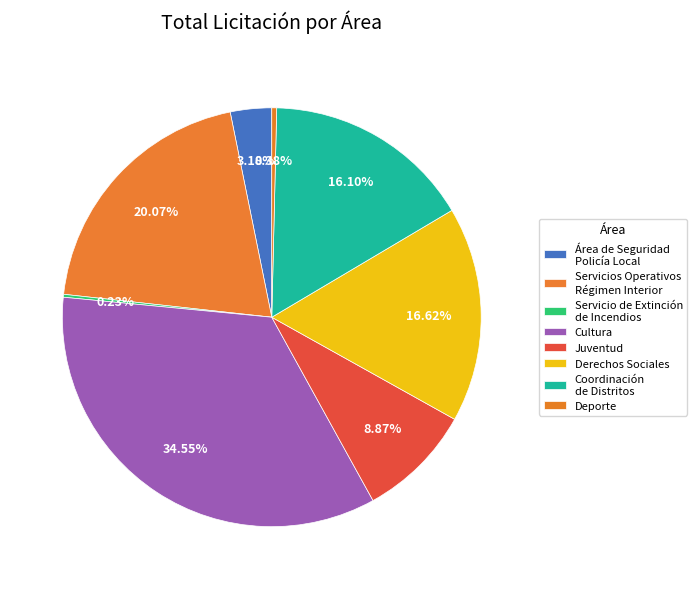

Count the number of slices in the pie.

8